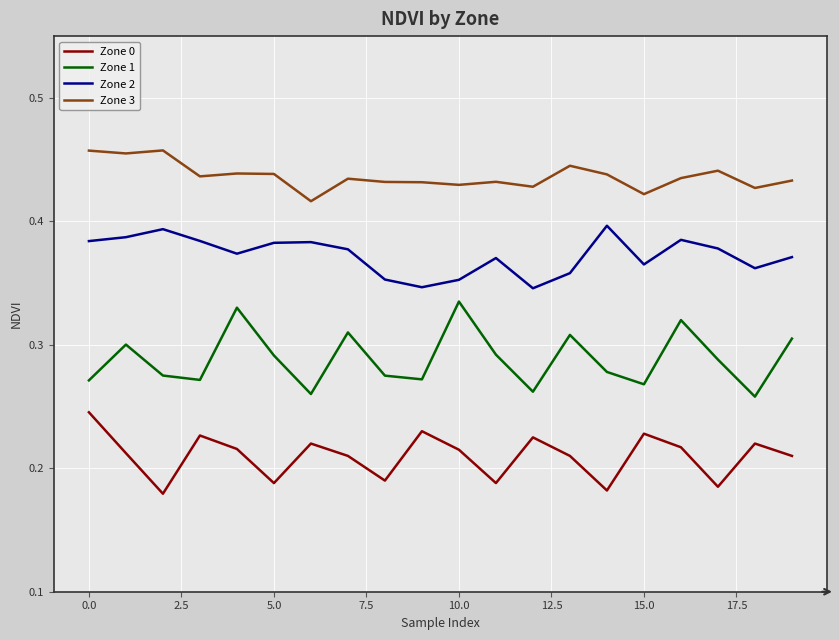

List the series in order of their overall mean, lowest first.

Zone 0, Zone 1, Zone 2, Zone 3